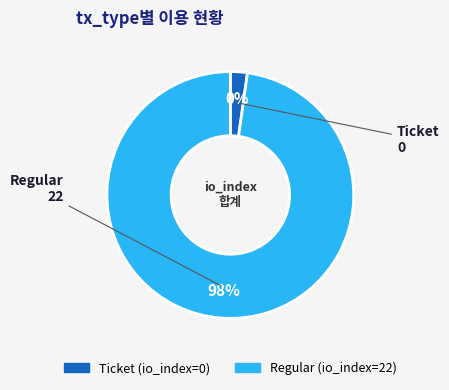

True or false: Ticket accounts for 1% of the total.

False